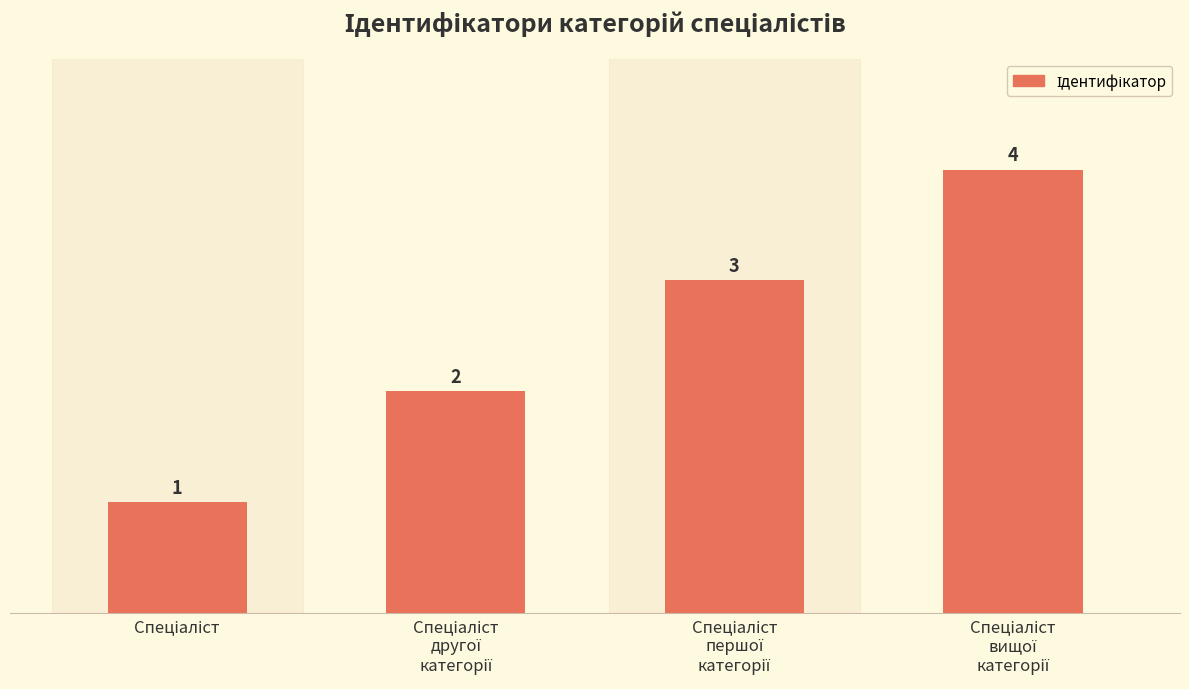

What is the smallest value displayed?

1